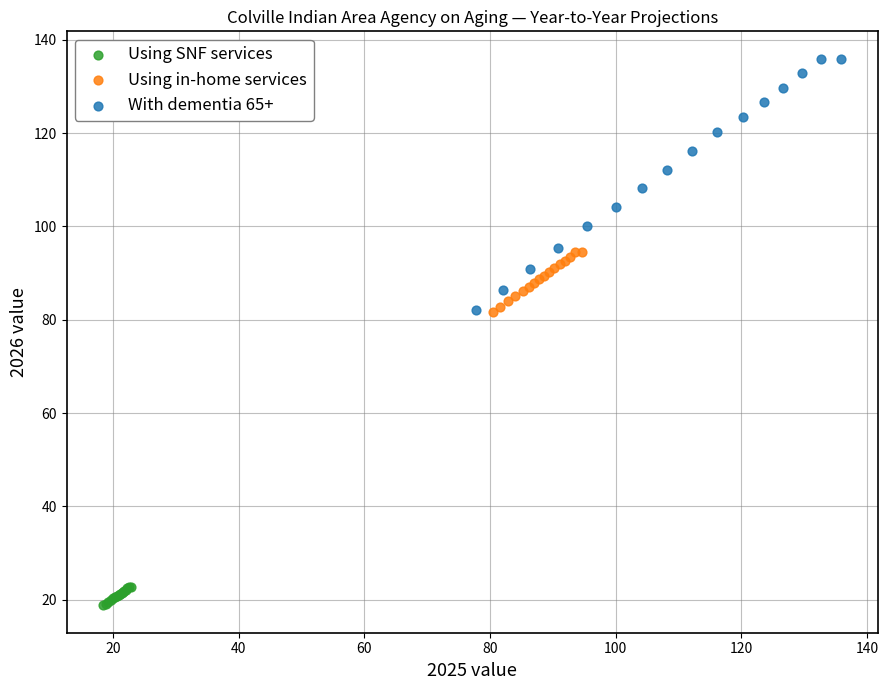

Which series reaches the minimum Y coordinate?

Using SNF services